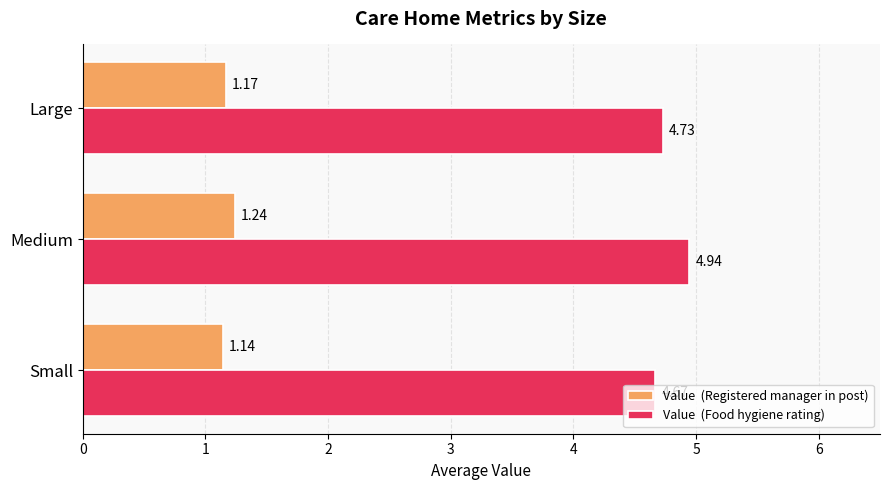

At which category is the sum across all series the highest?

Medium